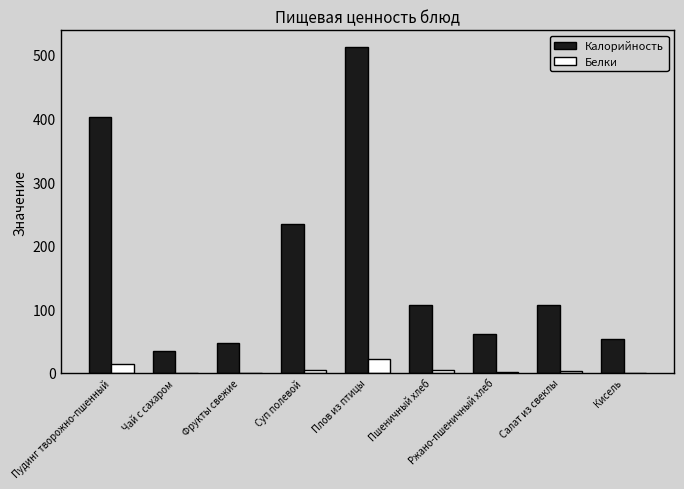

True or false: Калорийность has a value of 156.4 at Пудинг творожно-пшенный.

False